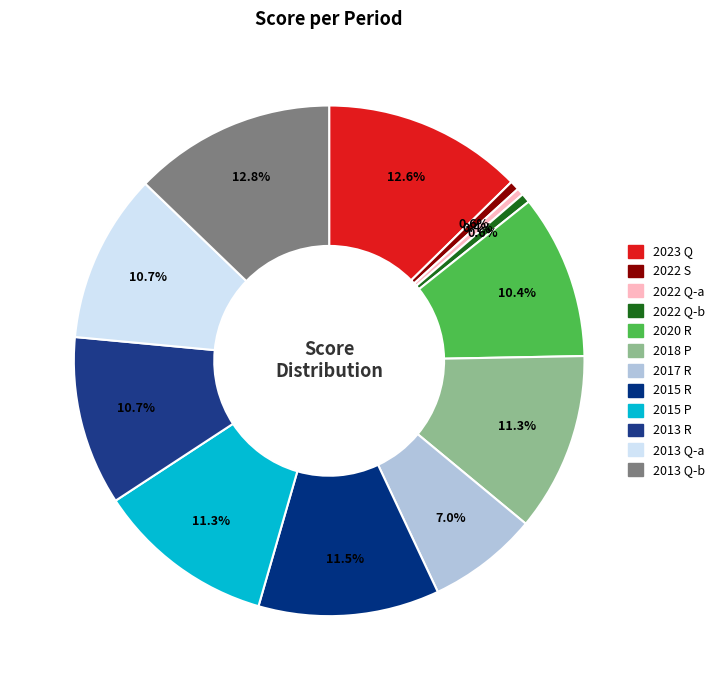

How many slices are in this pie chart?

12